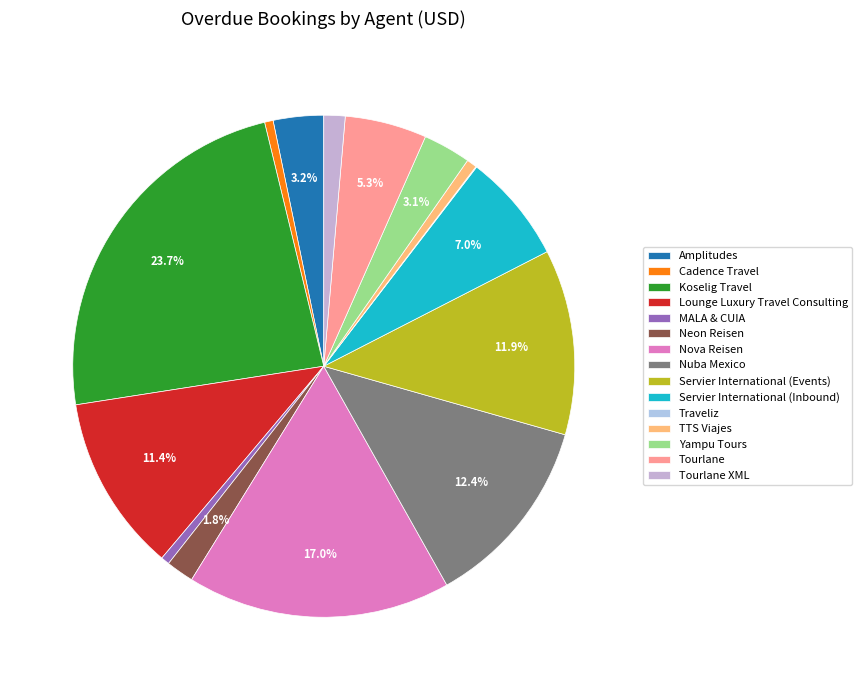

To the nearest percent, what is the combined percentage of Servier International (Inbound) and Lounge Luxury Travel Consulting?

18%